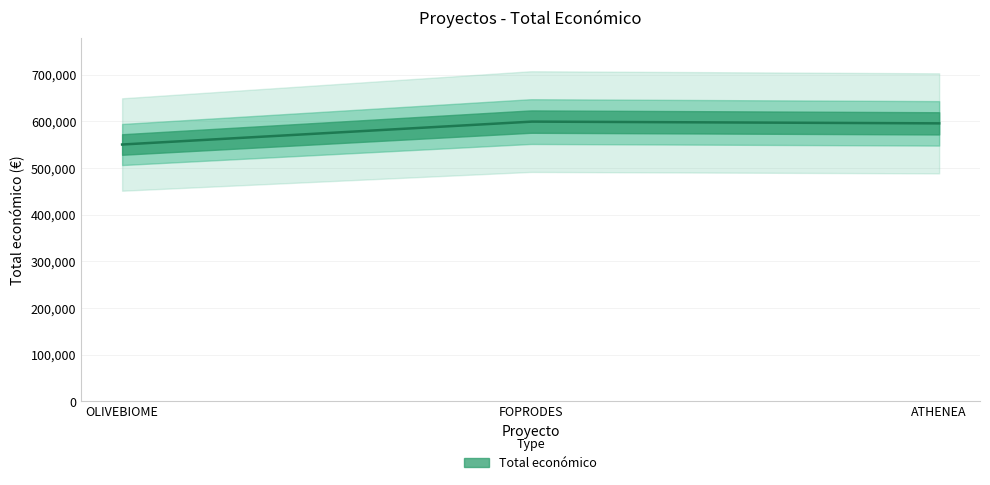

Reading right to left, what are all the values shown in this chart?

ATHENEA=595436	FOPRODES=599211	OLIVEBIOME=550111